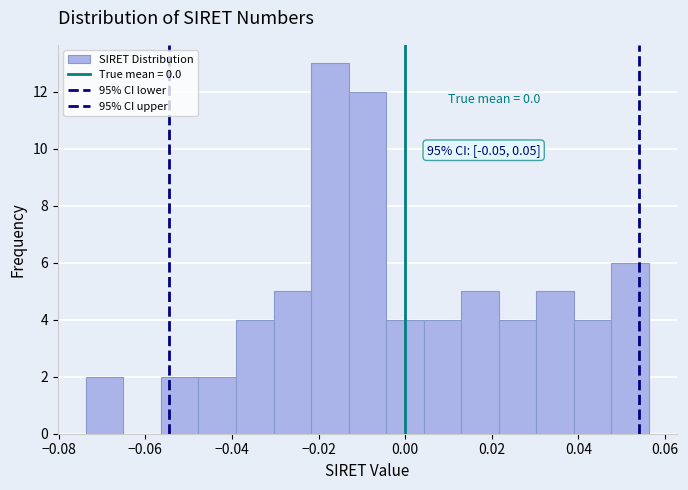

Which range on the x-axis has the tallest bar?

-0.022 to -0.014